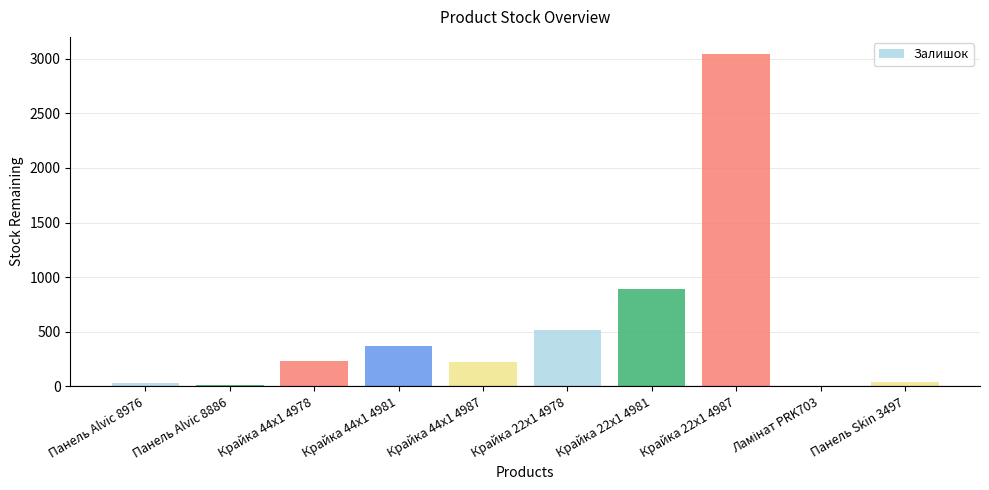

What is the greatest value displayed?

3048